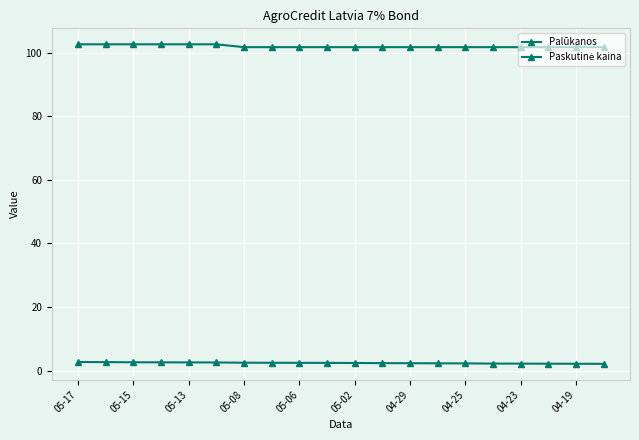

At how many categories does at least one series exceed 44?

20